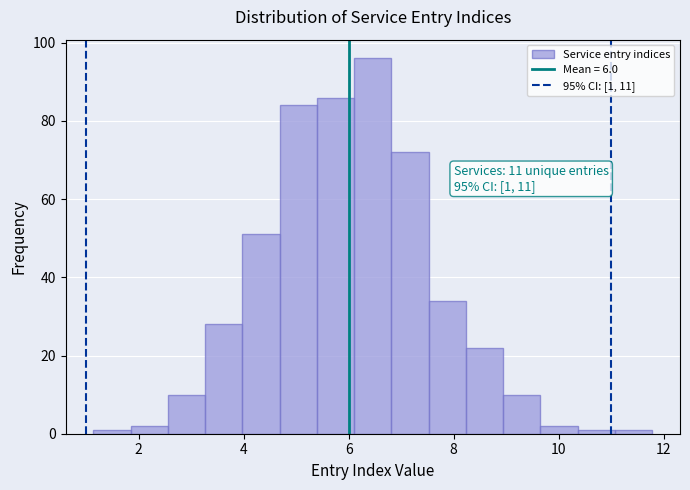

Around what value on the x-axis is the tallest bar? Give the approximate position of its centre, as read against the axis.

6.4